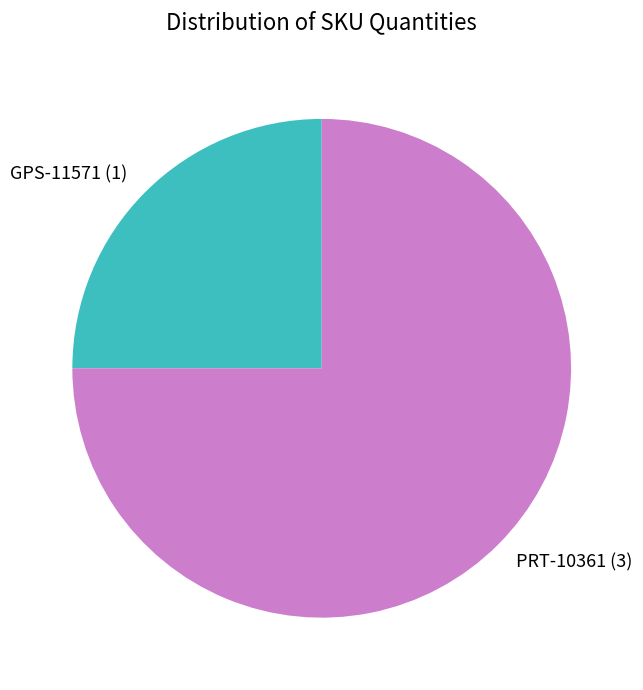

Which slice is the largest?

PRT-10361